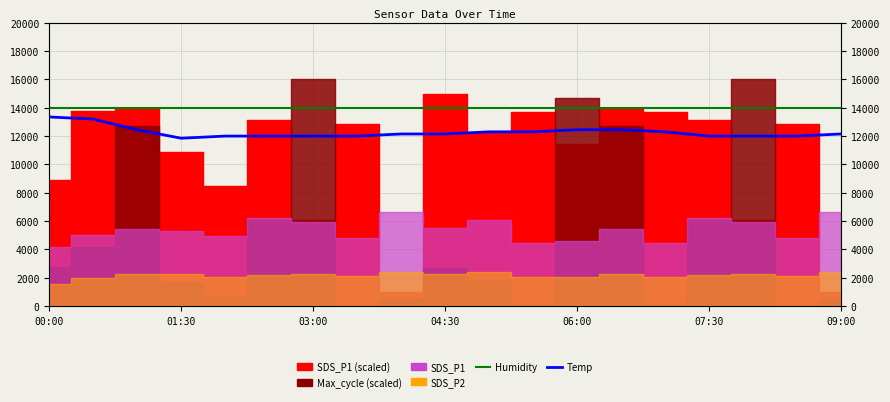

Is the value of Temp (scaled) at 17 greater than the value of Humidity (scaled) at 18?

No